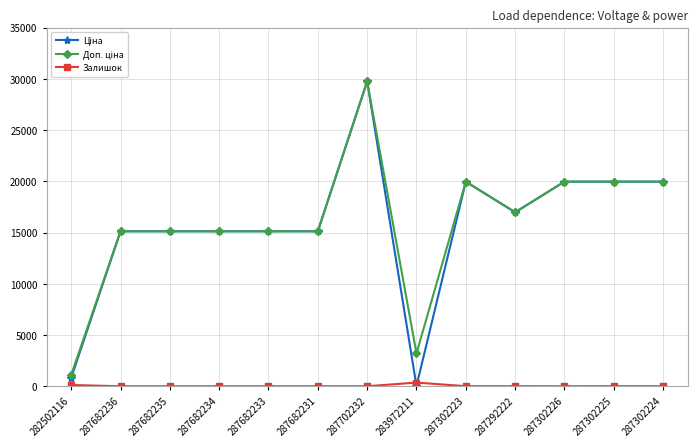

In Залишок, how many points are higher than both neighbors (excluding endpoints)?

2